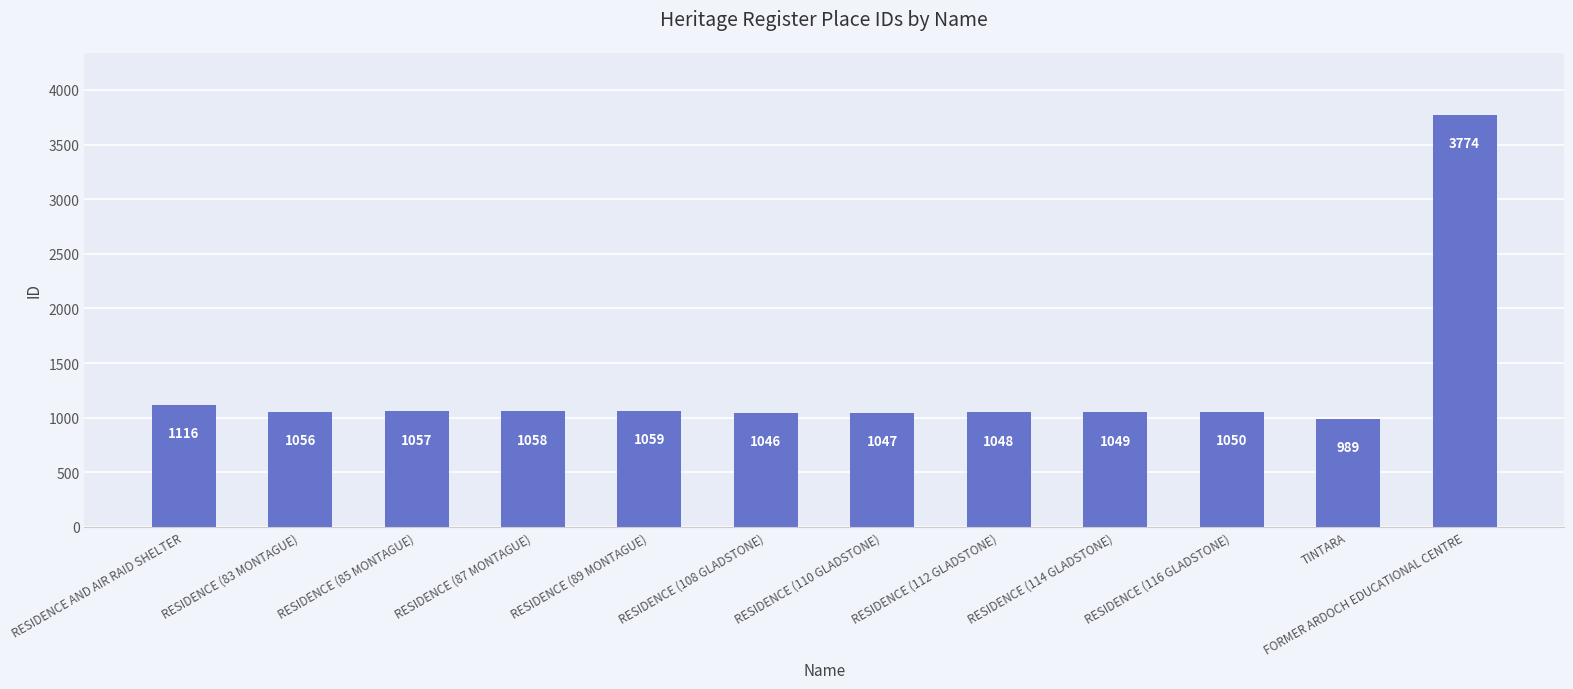

Rank the categories by value from highest to lowest.

FORMER ARDOCH EDUCATIONAL CENTRE, RESIDENCE AND AIR RAID SHELTER, RESIDENCE (89 MONTAGUE), RESIDENCE (87 MONTAGUE), RESIDENCE (85 MONTAGUE), RESIDENCE (83 MONTAGUE), RESIDENCE (116 GLADSTONE), RESIDENCE (114 GLADSTONE), RESIDENCE (112 GLADSTONE), RESIDENCE (110 GLADSTONE), RESIDENCE (108 GLADSTONE), TINTARA